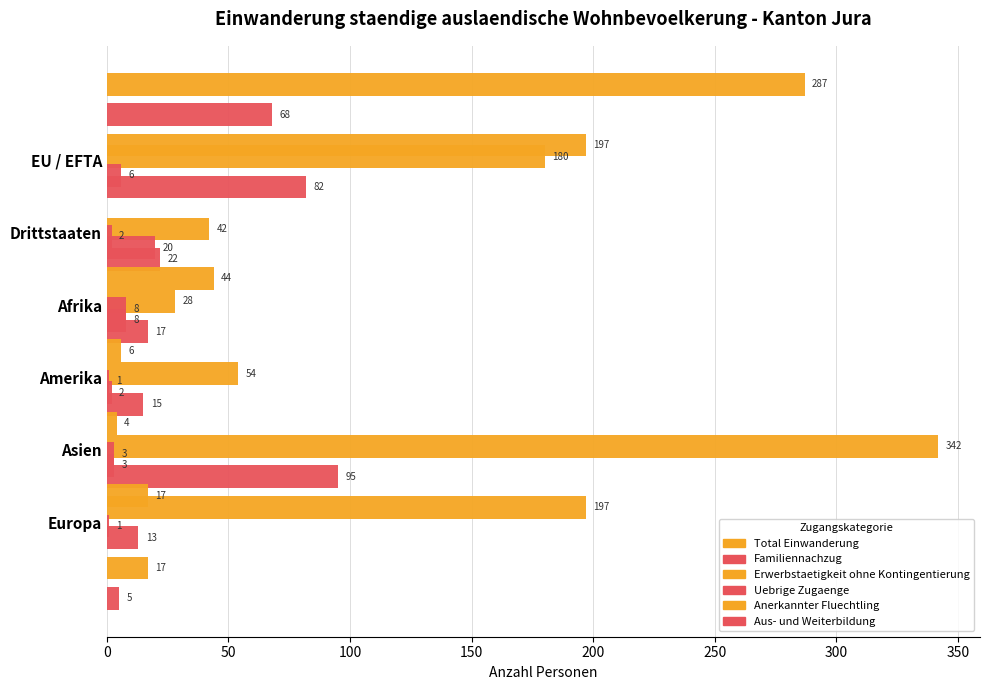

What is the difference between the second highest and minimum values in the Aus- und Weiterbildung series?

4